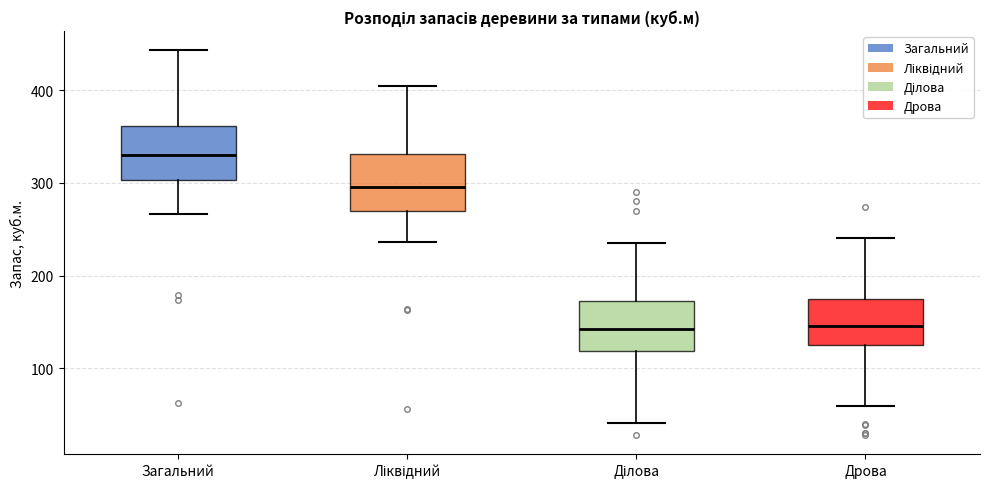

Where does the upper whisker of the box for Дрова end on the y-axis? The values are not printed on the chart, so give them approximately, as read against the axis.

240